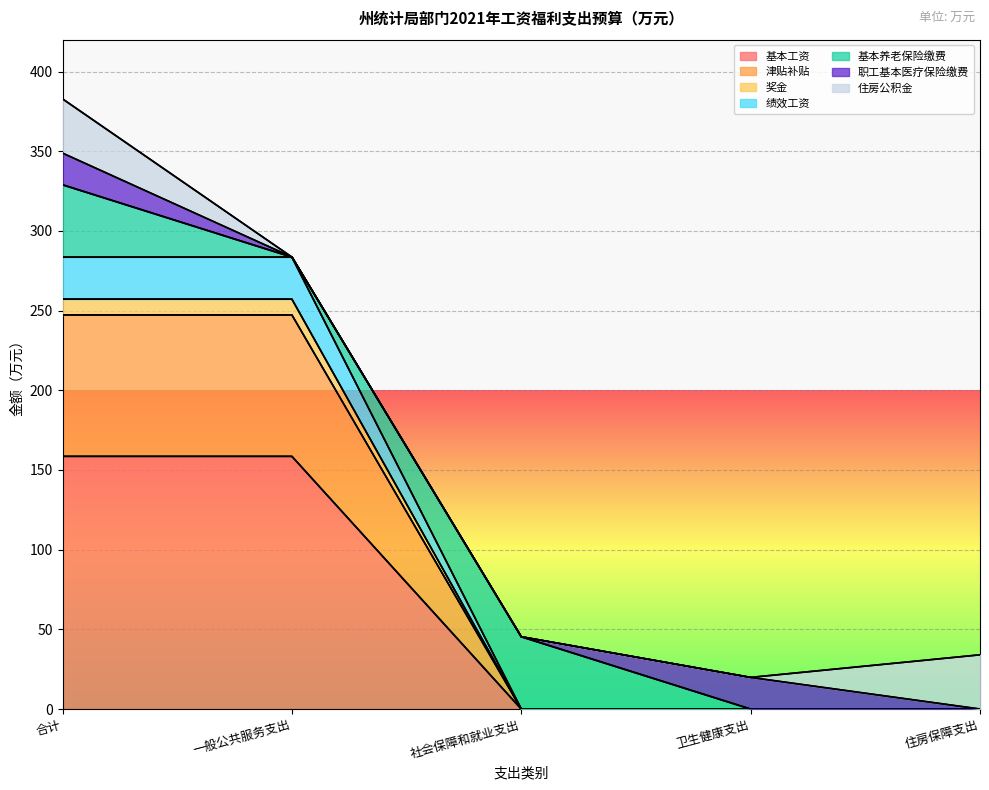

What is the average value of the 基本工资 series?

63.4